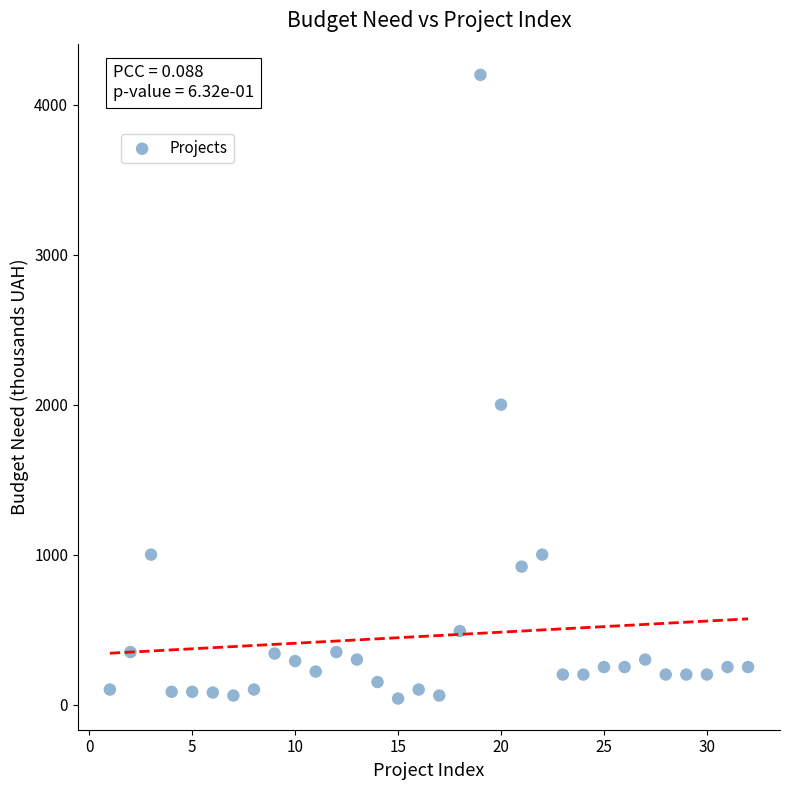

What Y value in the scatter plot is closest to 2120?

2000